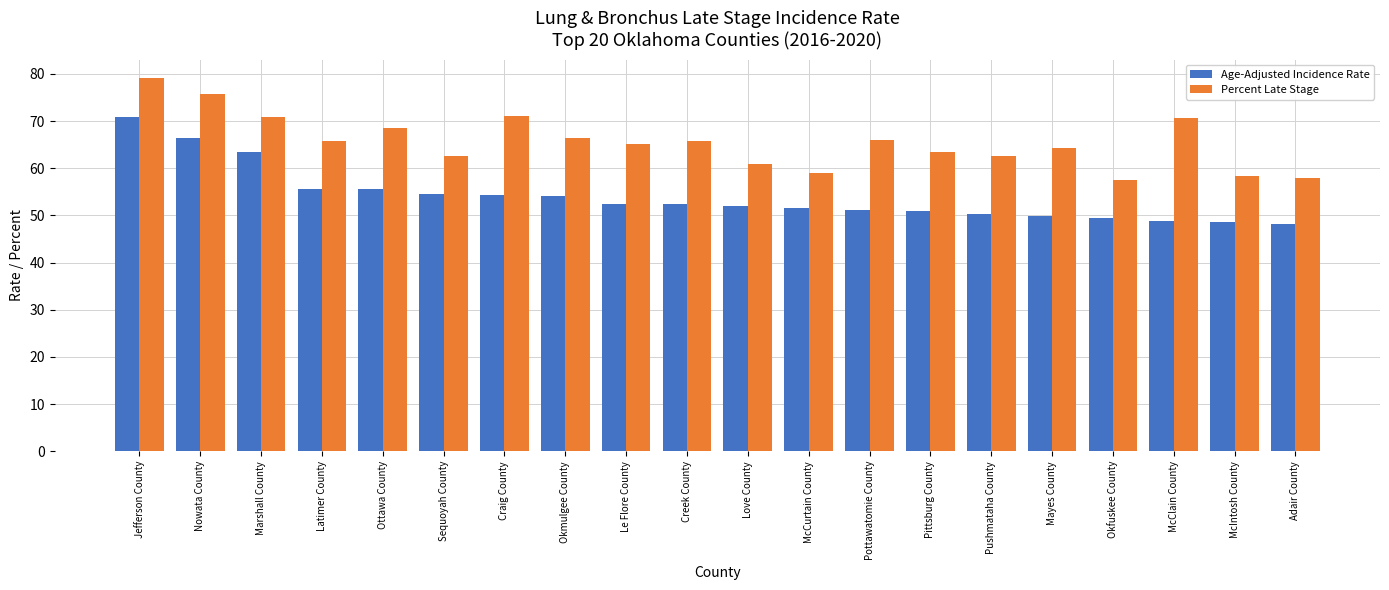

The Percent Late Stage series shows 26.9 at McClain County. True or false?

False